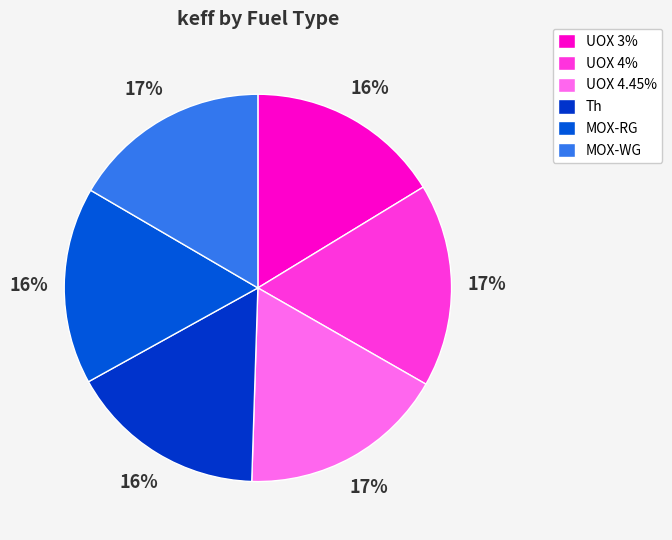

Does UOX 4% represent more than half of the total?

No